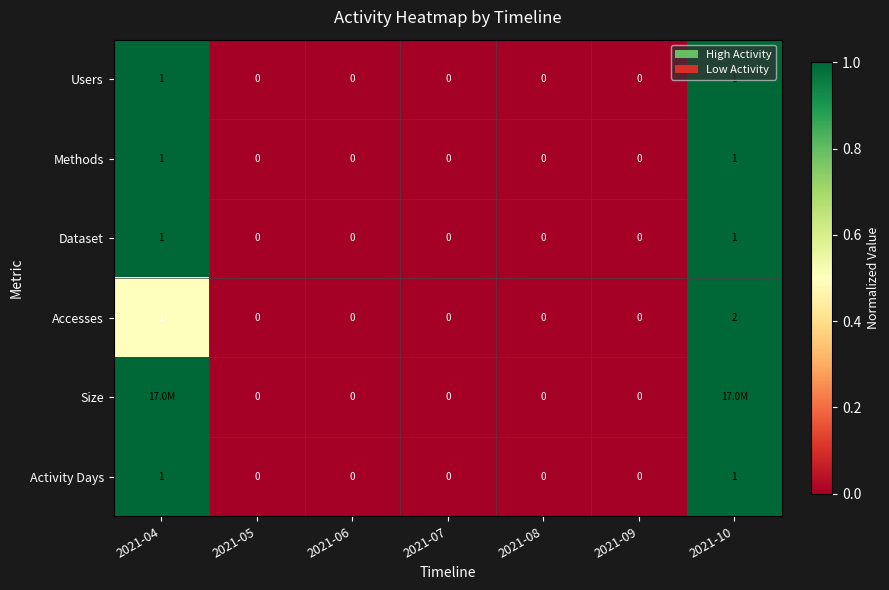

Is it true that Methods equals 1.0 at 2021-04?

True